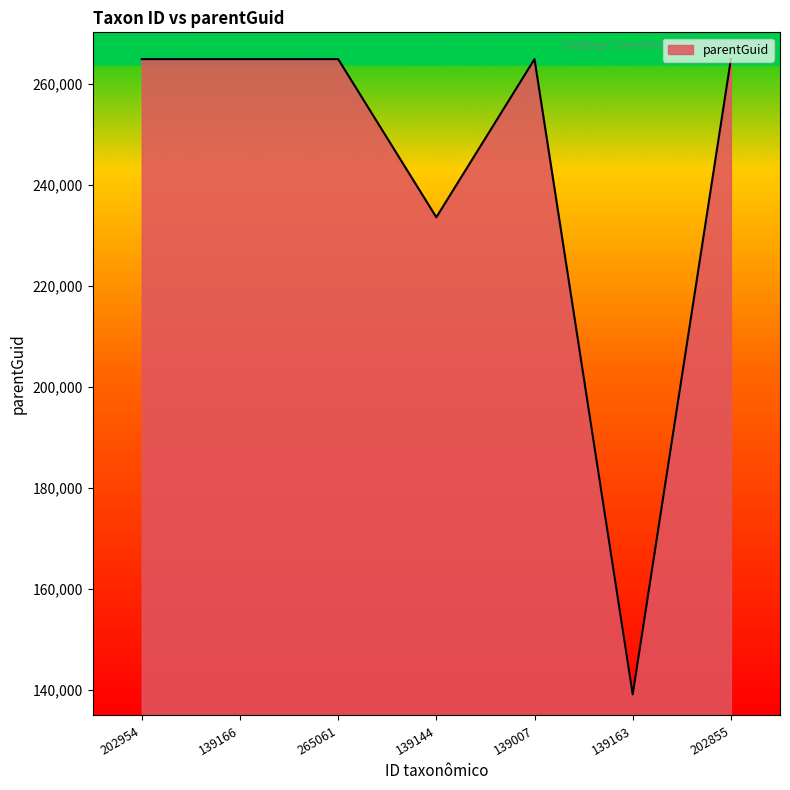

Does the chart have visible grid lines?

No